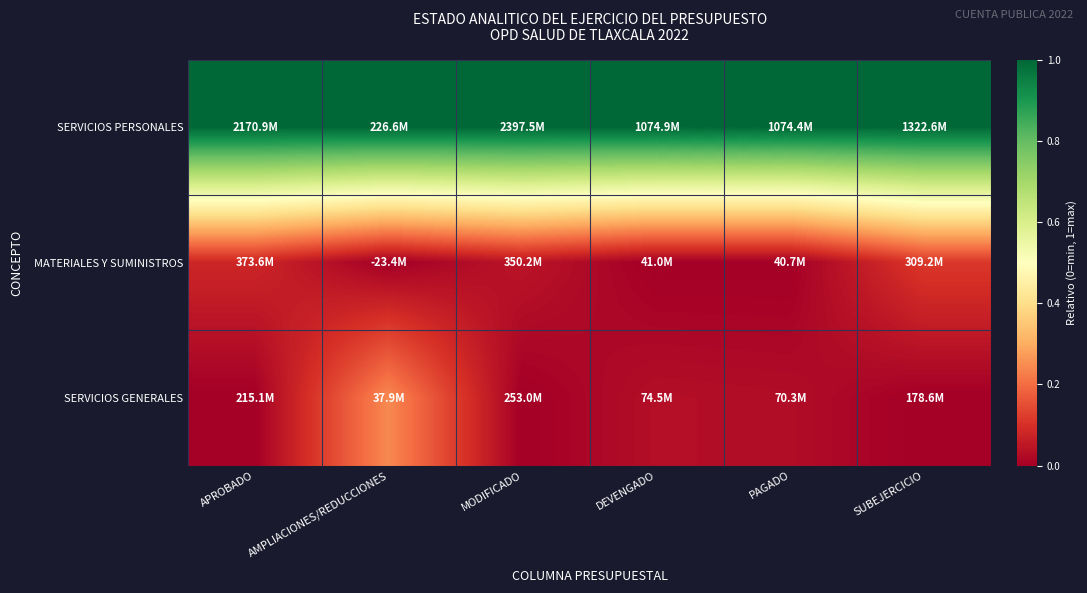

Which category has the lowest value across all series?

AMPLIACIONES/REDUCCIONES